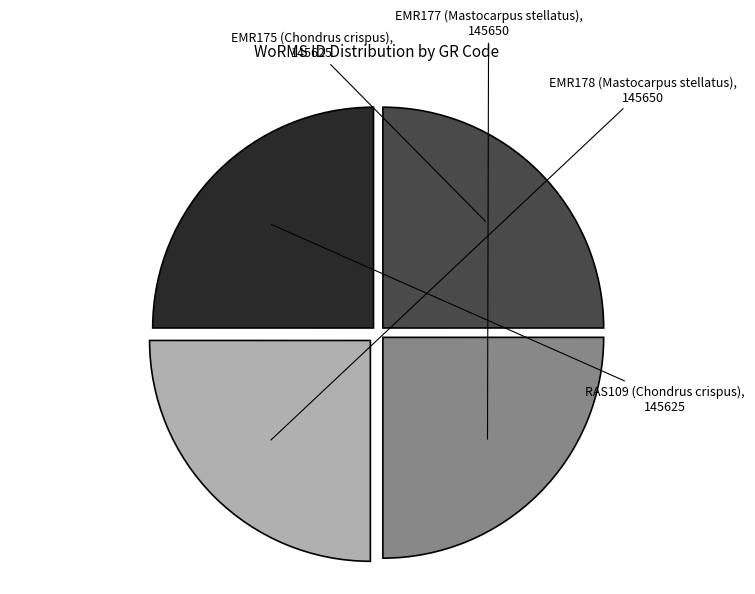

True or false: RAS109 (Chondrus crispus) accounts for 25% of the total.

True